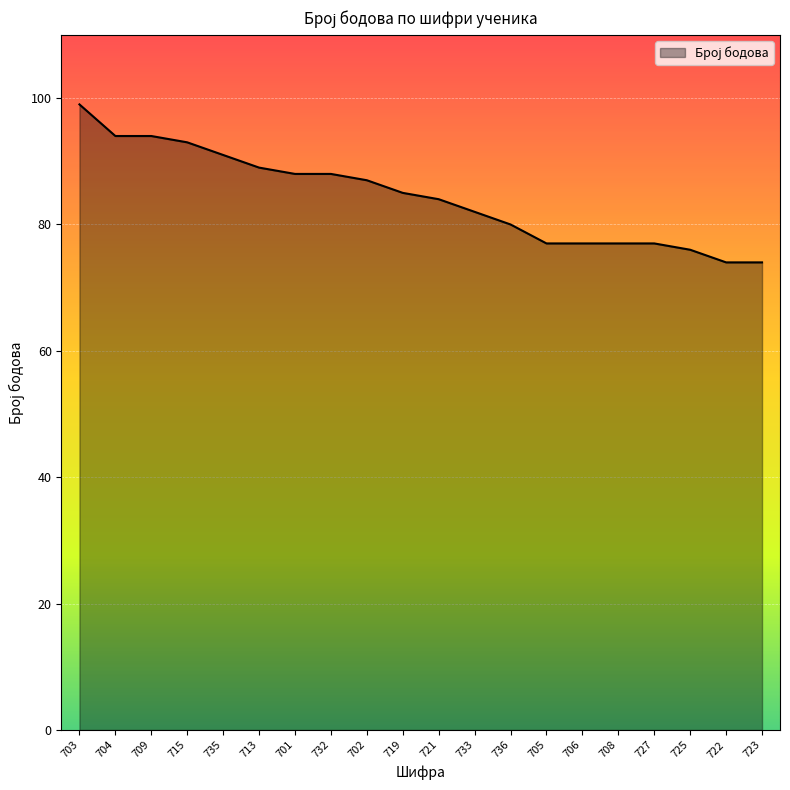

Reading left to right, what are all the values shown in this chart?

703=99	704=94	709=94	715=93	735=91	713=89	701=88	732=88	702=87	719=85	721=84	733=82	736=80	705=77	706=77	708=77	727=77	725=76	722=74	723=74